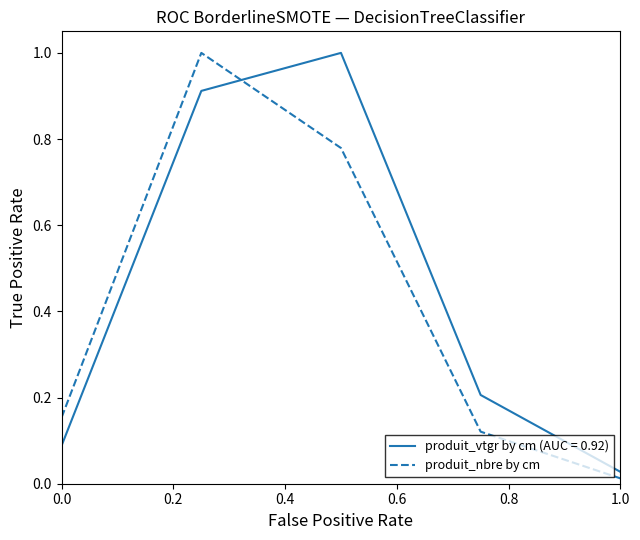

What is the difference between the maximum and minimum values in the produit_nbre by cm series?

1.0